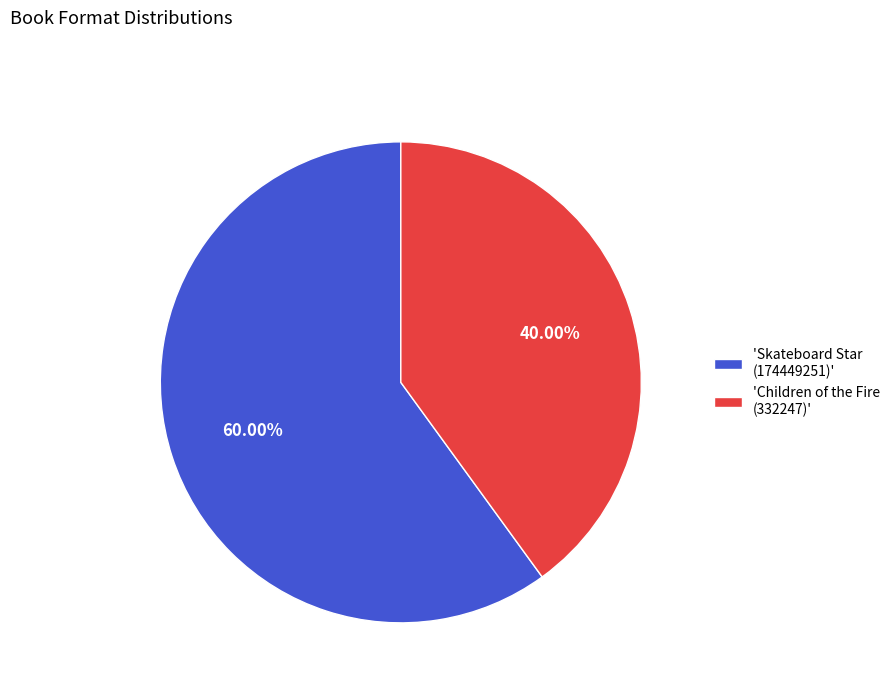

Rank the categories by value from highest to lowest.

'Skateboard Star (174449251)', 'Children of the Fire (332247)'